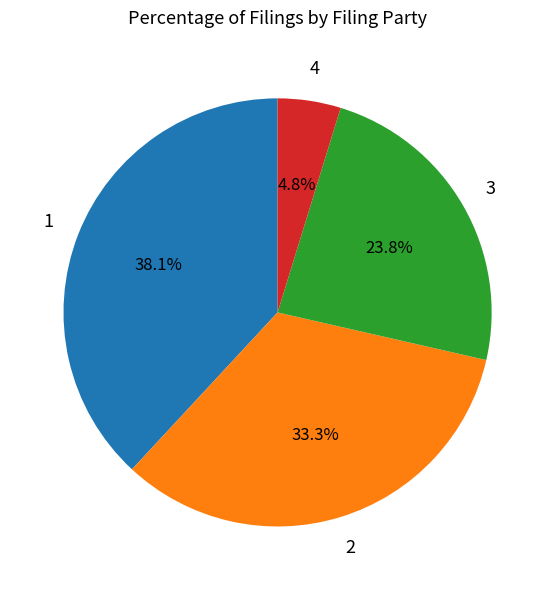

Is there any slice that represents more than half of the pie?

No